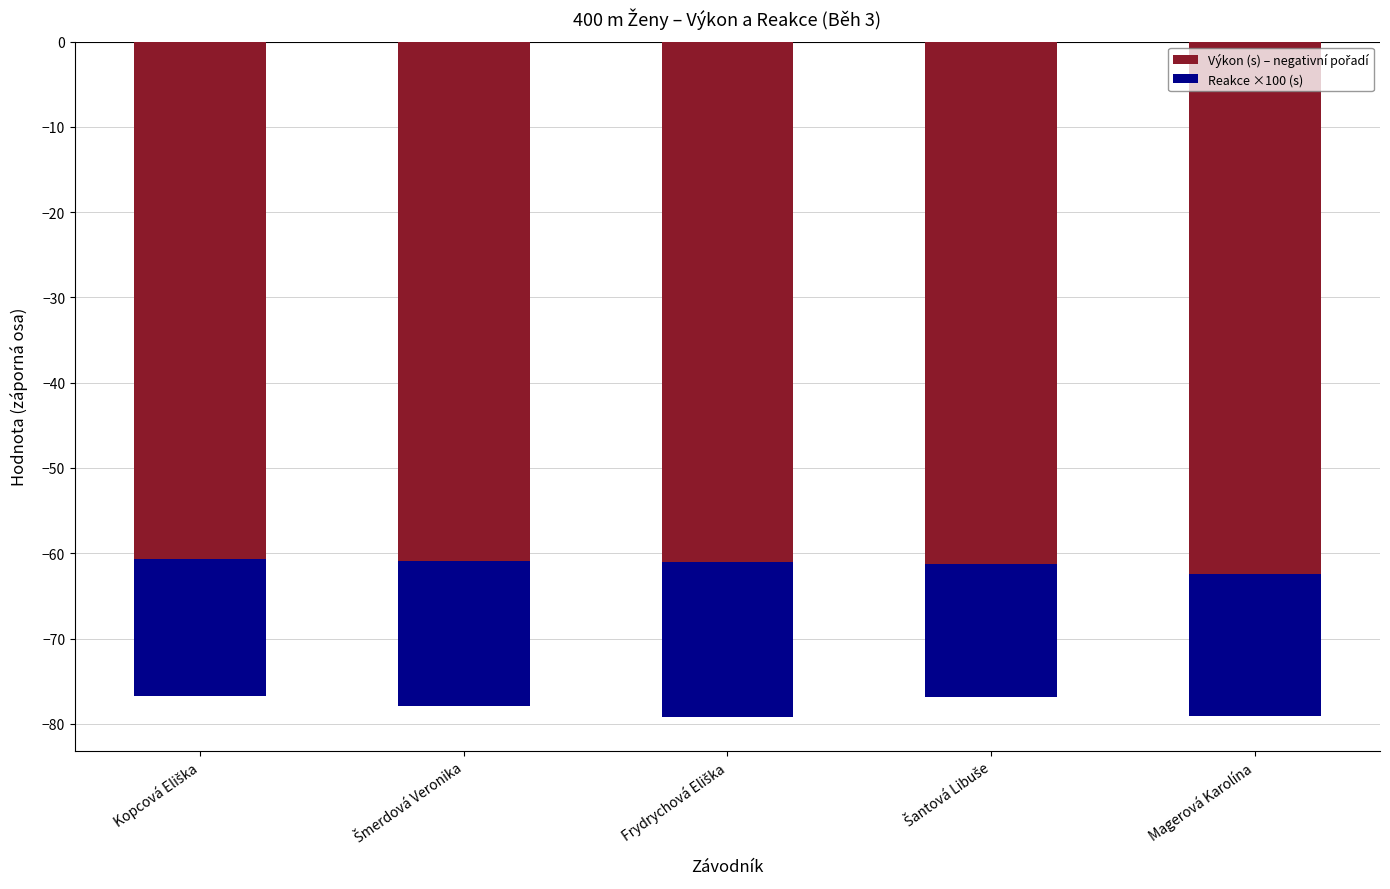

Rank the series by their maximum value, from highest to lowest.

Reakce ×100 (s), Výkon (s) – negativní pořadí